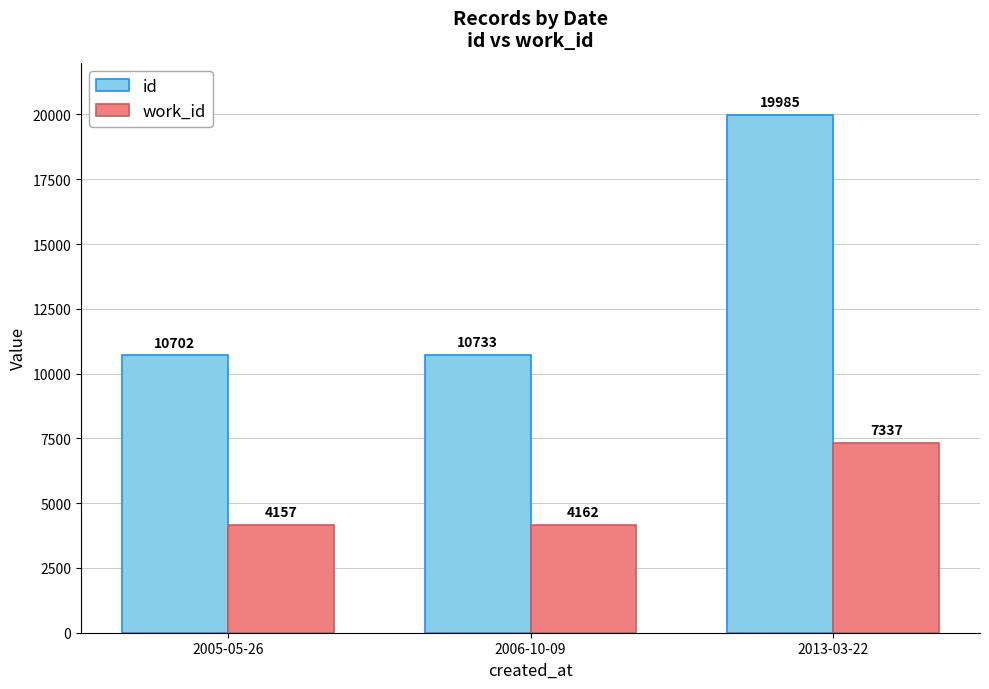

At which label is id closest to 15343?

2006-10-09